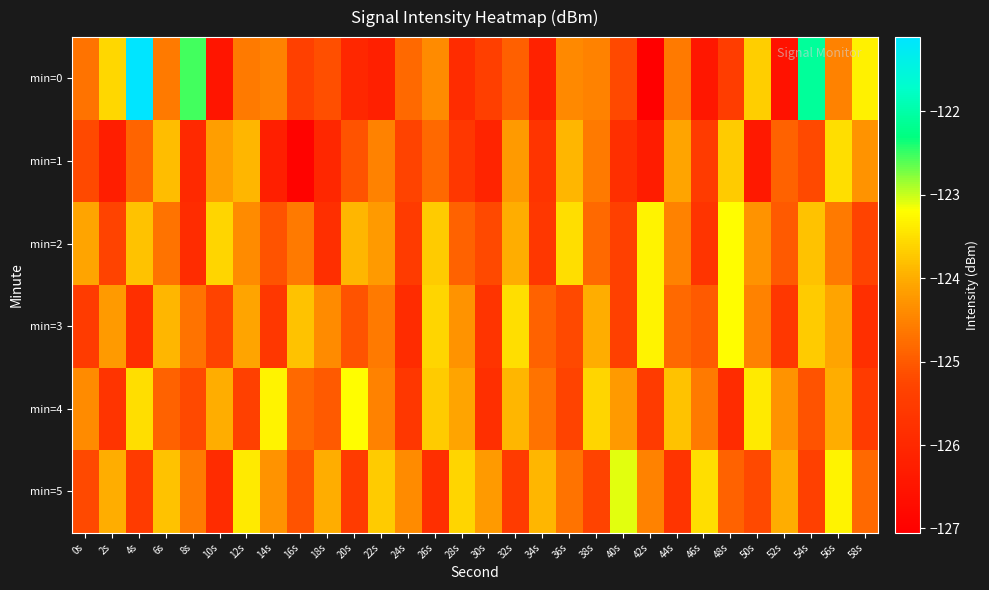

What is the total value across all series at 6s?

-745.8